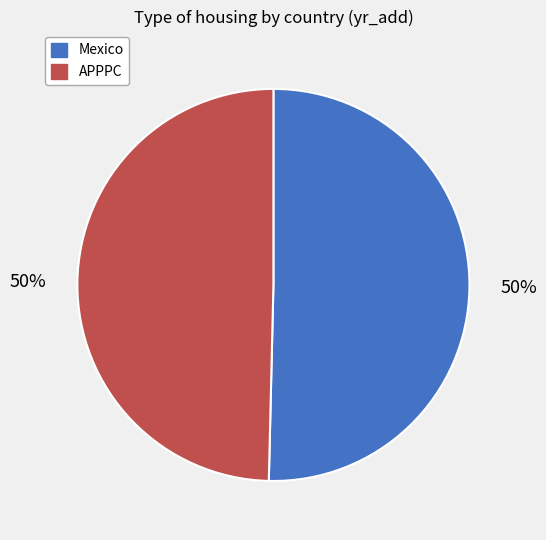

To the nearest percent, what is the combined percentage of Mexico and APPPC?

100%